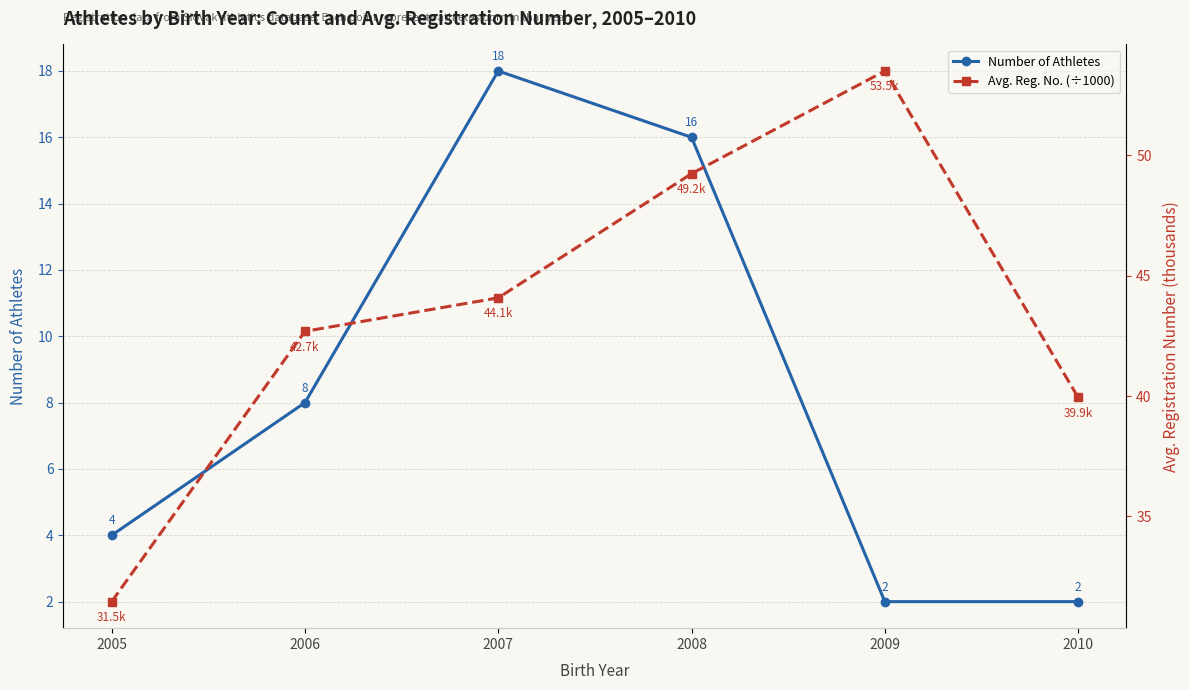

Reading left to right, extract all data points from this chart.

Number of Athletes: 2005=4.0	2006=8.0	2007=18.0	2008=16.0	2009=2.0	2010=2.0
Avg. Reg. No. (÷1000): 2005=31.5	2006=42.7	2007=44.1	2008=49.2	2009=53.5	2010=39.9